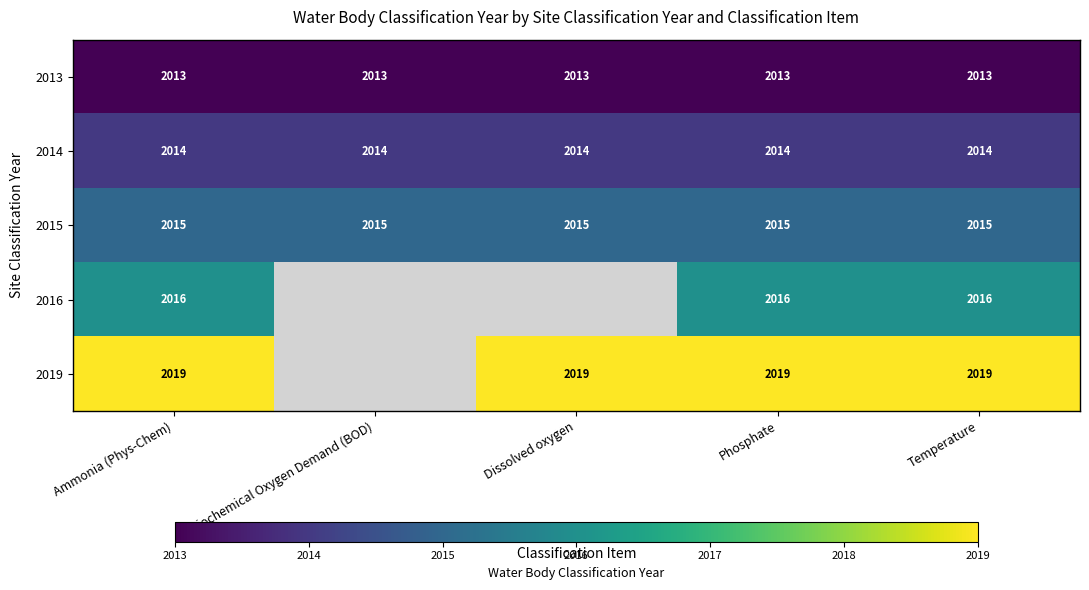

At Temperature, list the series in order from smallest to largest.

2013, 2014, 2015, 2016, 2019